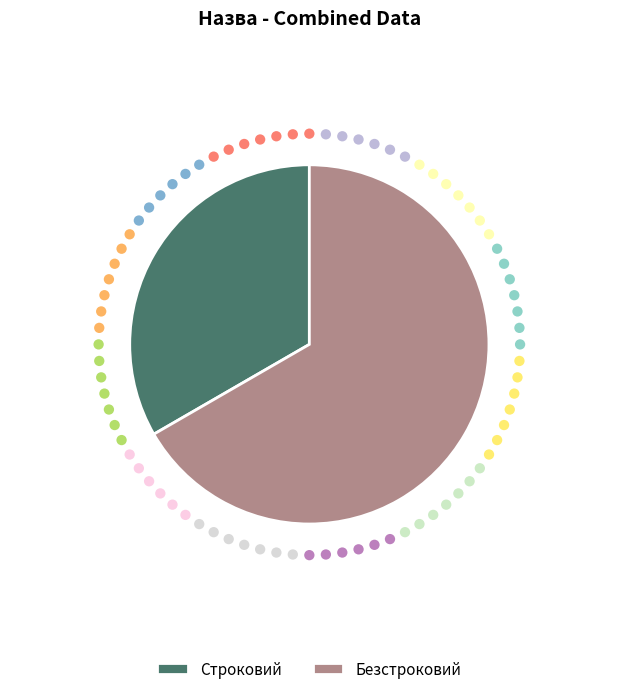

Which category has the biggest portion of the pie?

Безстроковий